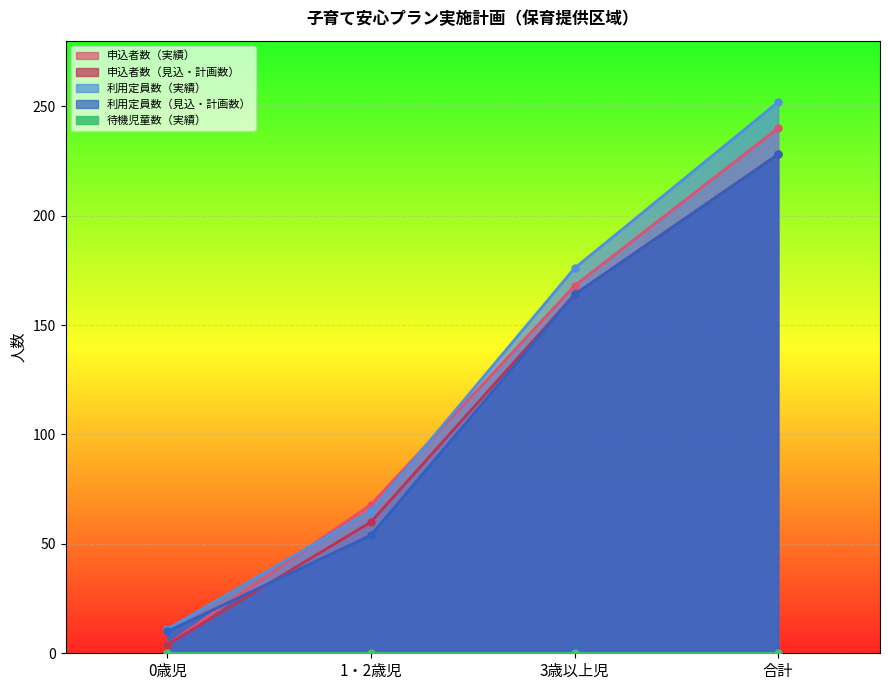

How many data points in 利用定員数（見込・計画数） are less than 164?

2